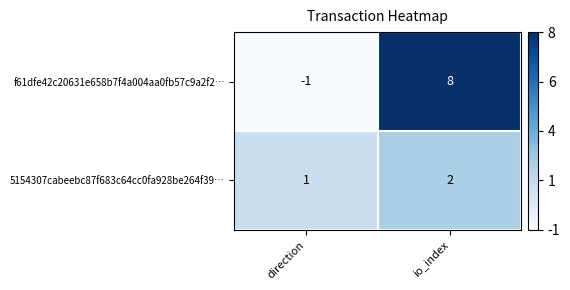

At how many categories does at least one series exceed 6?

1